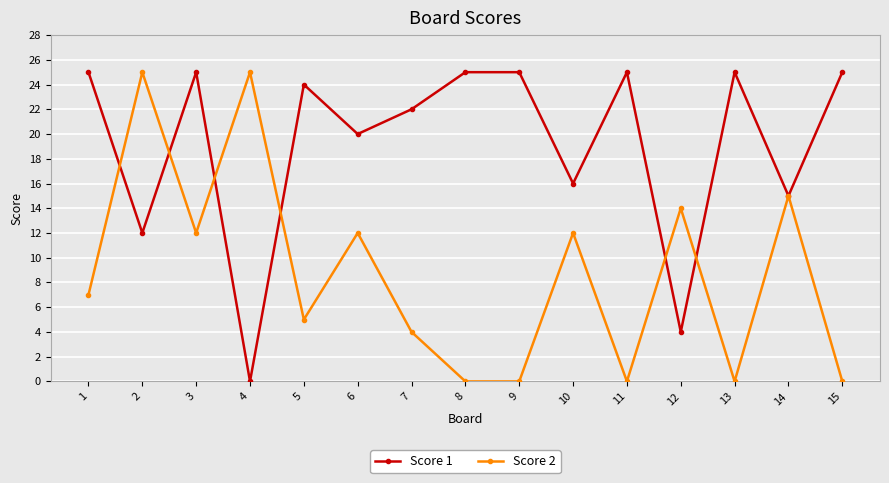

Between 6 and 12, which series saw the biggest shift?

Score 1